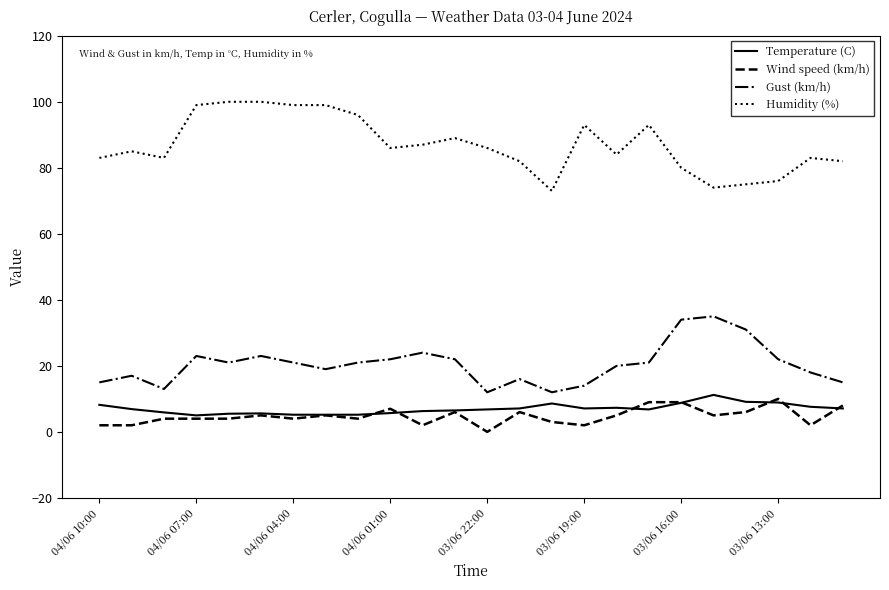

What is the maximum value for Temperature (C)?

11.2